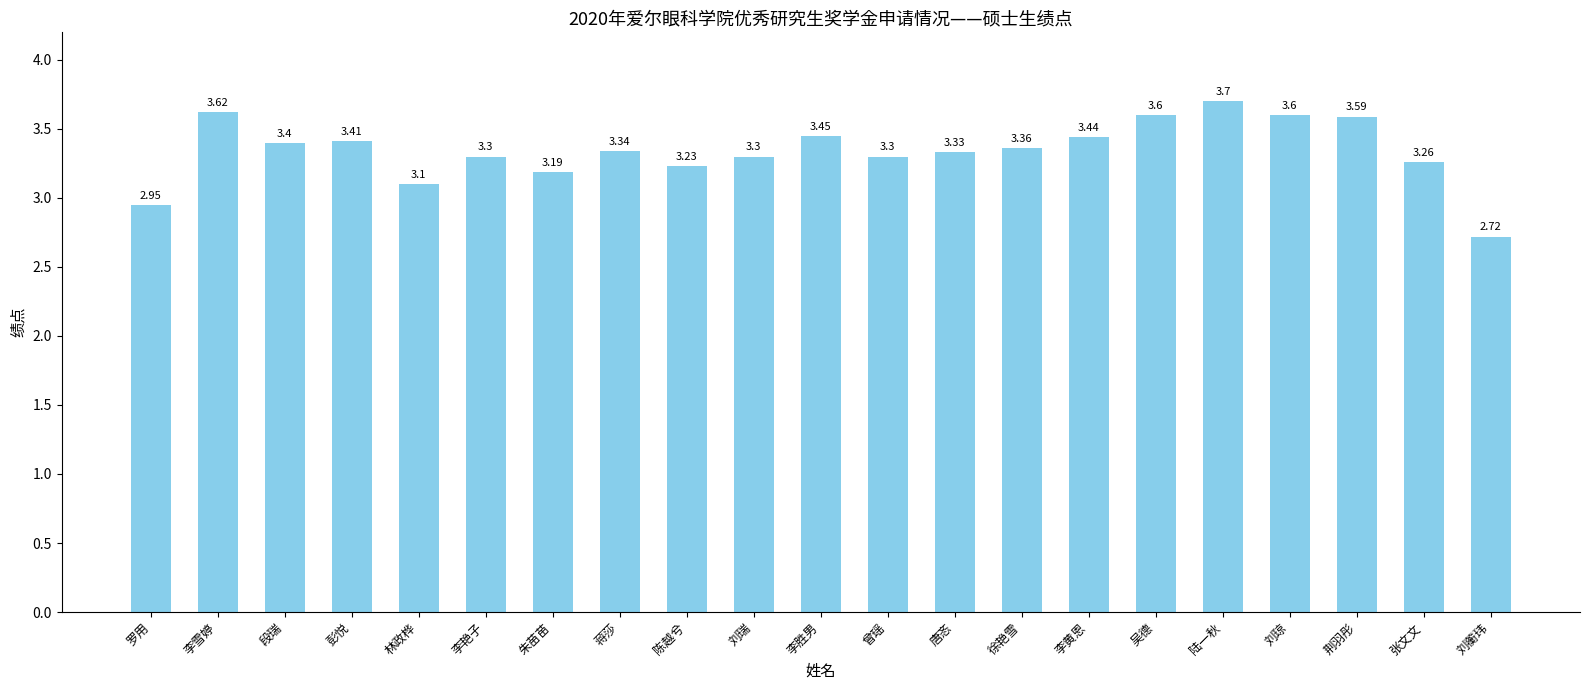

What is the difference between the second highest and second lowest values?

0.7